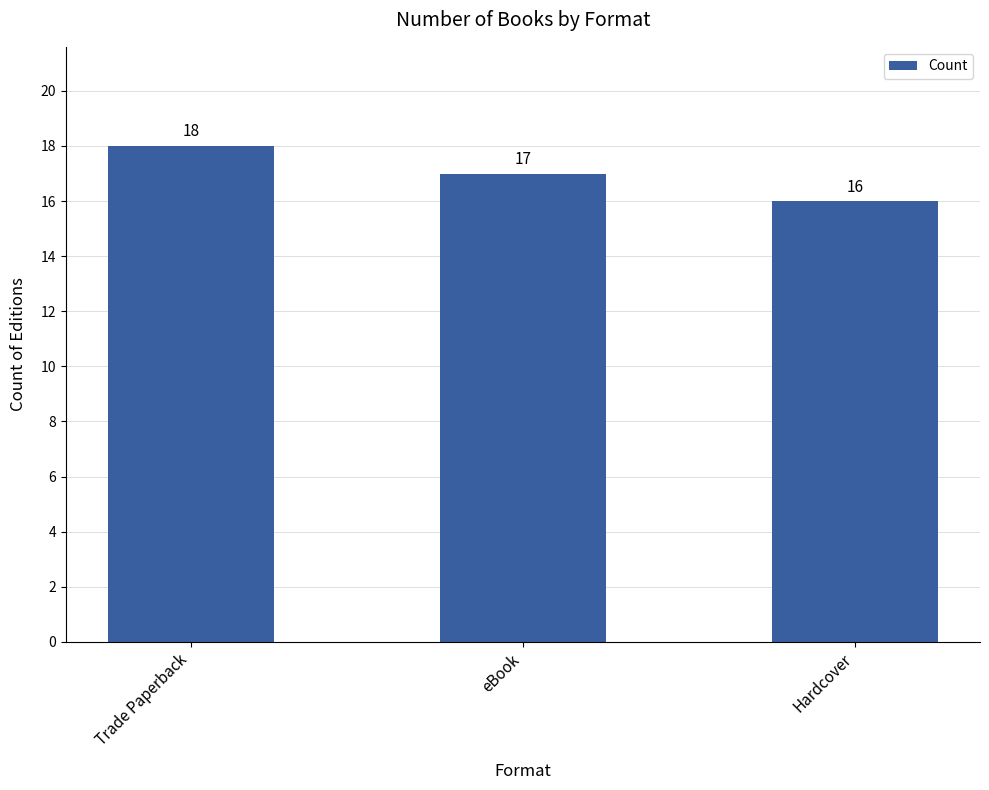

How many categories are shown in the chart?

3